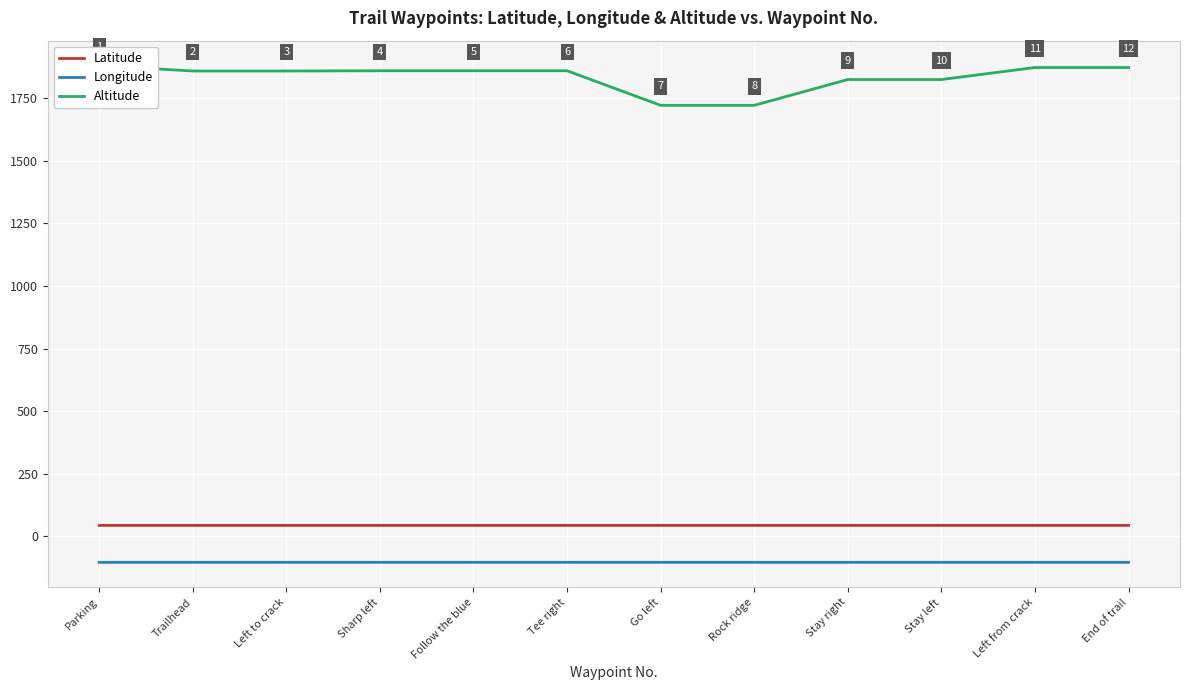

Is it true that Latitude equals 43.8 at Left from crack?

True